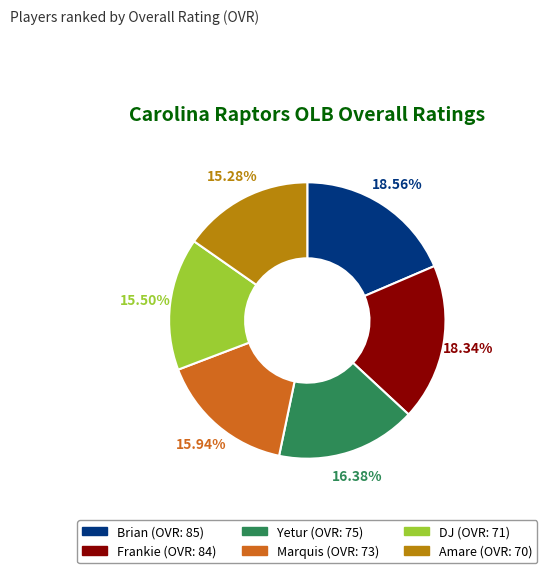

Do Brian and Yetur together represent more than half of the pie?

No